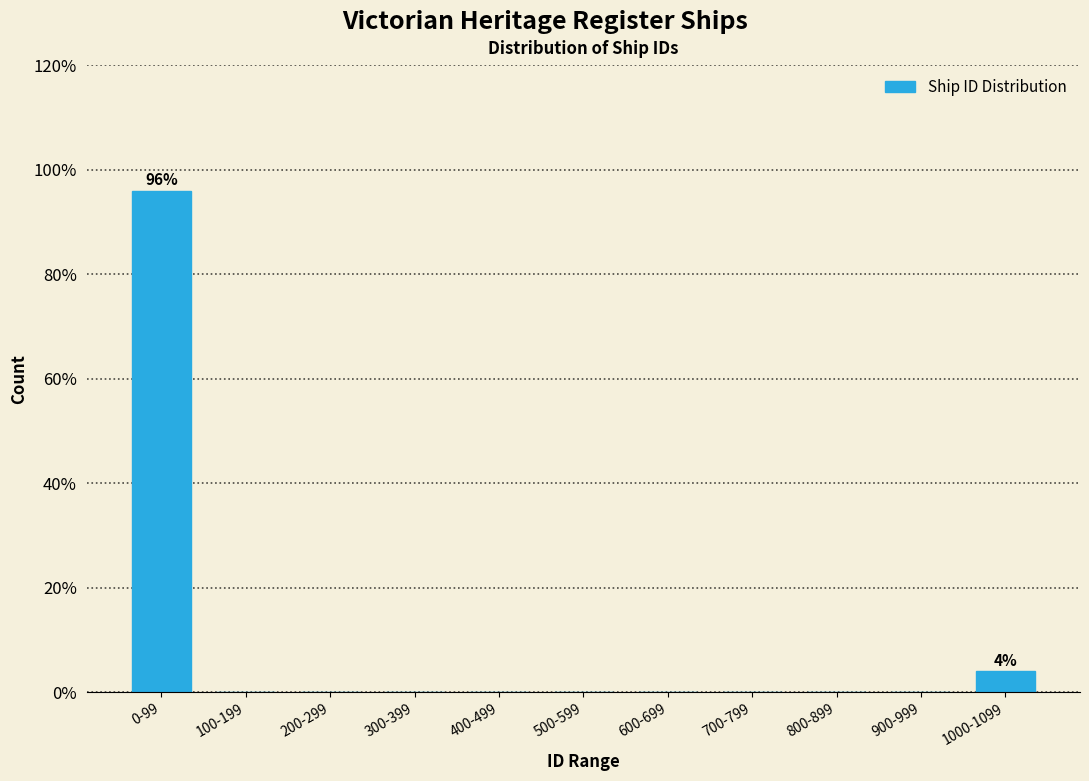

Reading left to right, extract all data points from this chart.

0-99=96	100-199=0	200-299=0	300-399=0	400-499=0	500-599=0	600-699=0	700-799=0	800-899=0	900-999=0	1000-1099=4